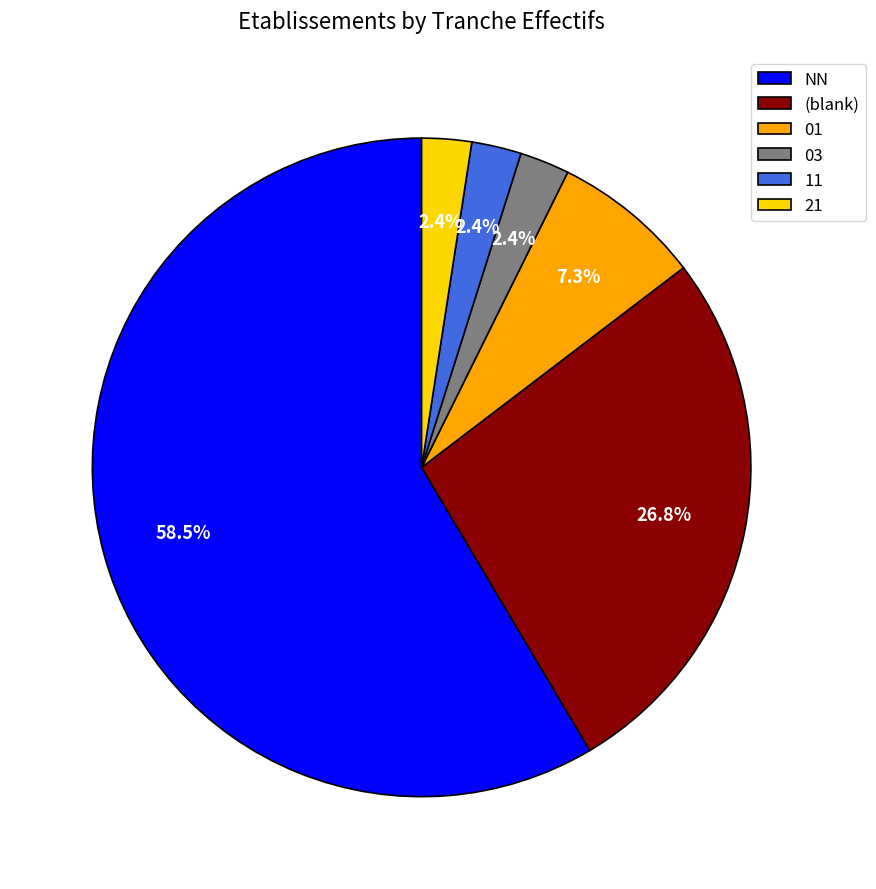

Is NN the majority of the pie?

Yes